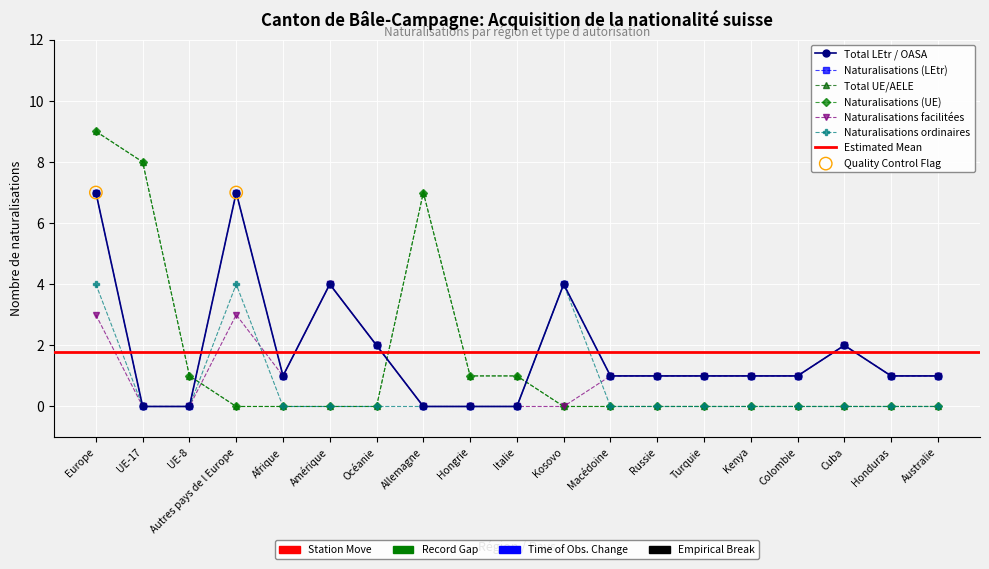

Which series has the largest total across all categories?

Total LEtr / OASA